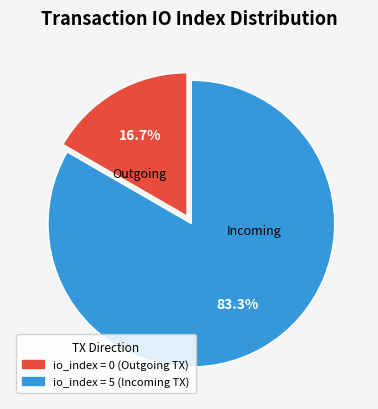

Which category accounts for the majority?

tx_index_5